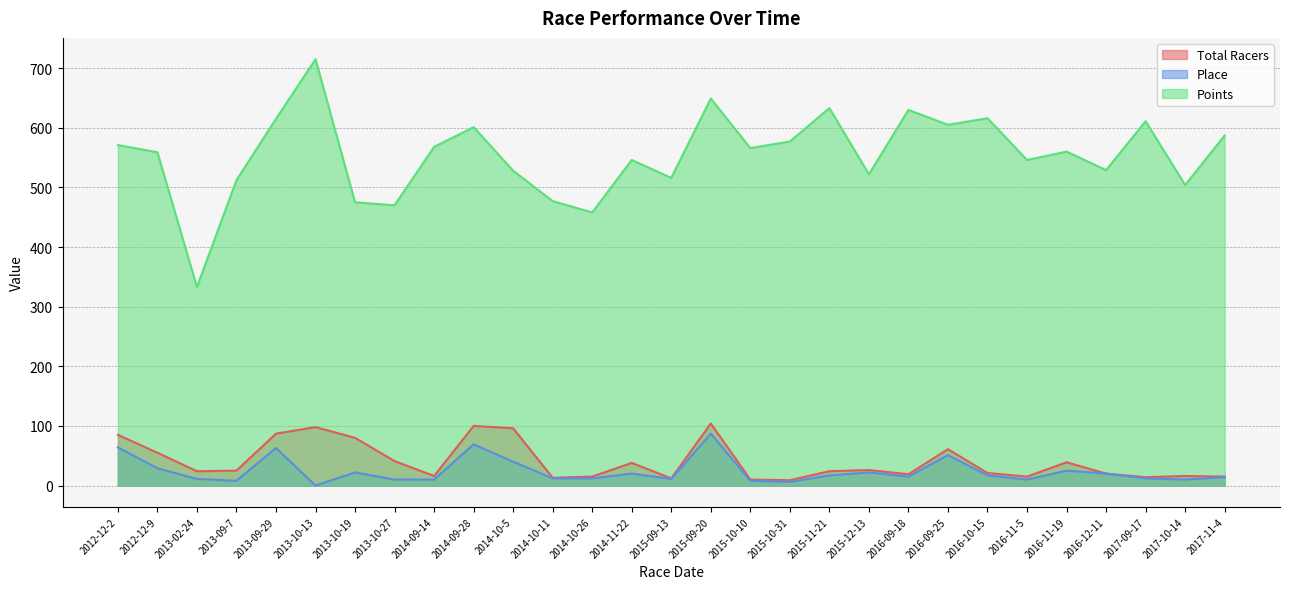

Reading right to left, what are all the values shown in this chart?

Total Racers: 15	16	14	20	39	15	21	61	19	26	24	9	10	104	12	38	15	13	96	100	16	41	80	98	87	25	24	55	85
Place: 14	10	12	20	25	10	17	51	15	22	17	6	8	87	11	20	12	12	40	69	10	10	22	0	63	8	11	29	64
Points: 587	504	611	529	560	546	616	605	630	522	633	577	566	649	516	546	458	477	528	601	568	470	475	715	615	512	333	559	571